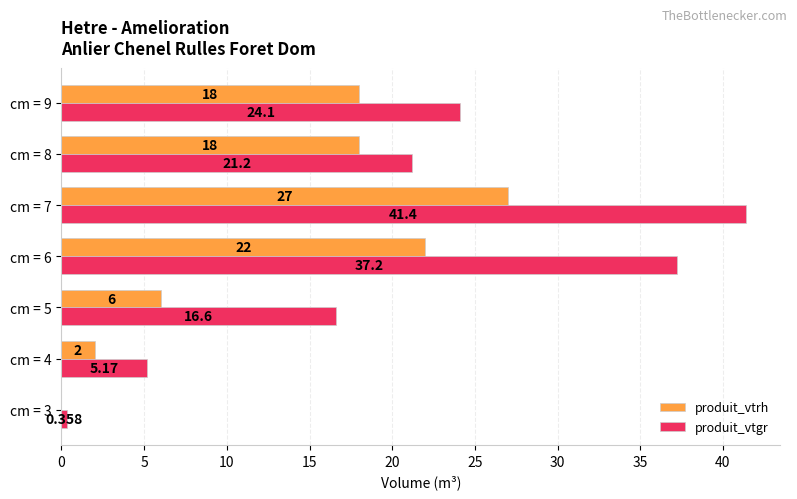

Which series changed the most between cm = 5 and cm = 6?

produit_vtgr